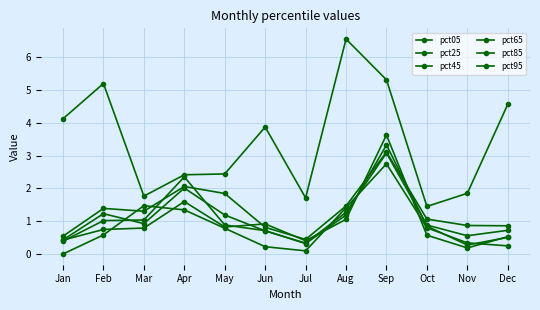

Read the pct65 value at Feb.

1.0